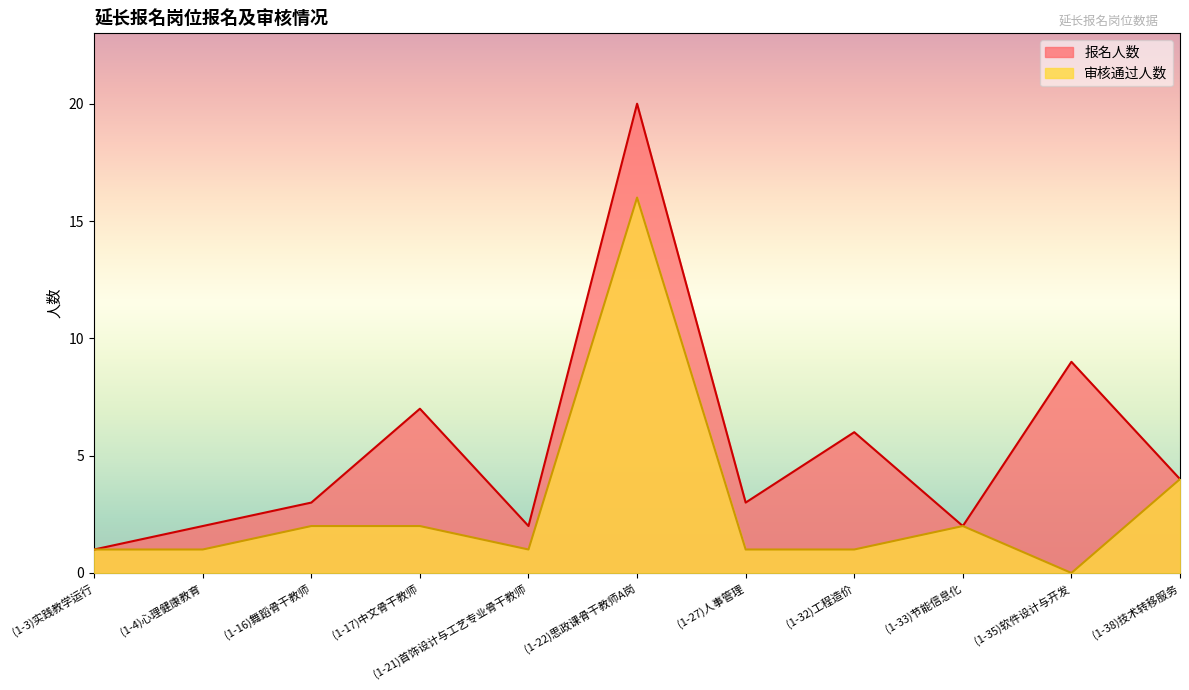

Rank the categories by 审核通过人数 value from lowest to highest.

(1-35)软件设计与开发, (1-3)实践教学运行, (1-4)心理健康教育, (1-21)首饰设计与工艺专业骨干教师, (1-27)人事管理, (1-32)工程造价, (1-16)舞蹈骨干教师, (1-17)中文骨干教师, (1-33)节能信息化, (1-38)技术转移服务, (1-22)思政课骨干教师A岗